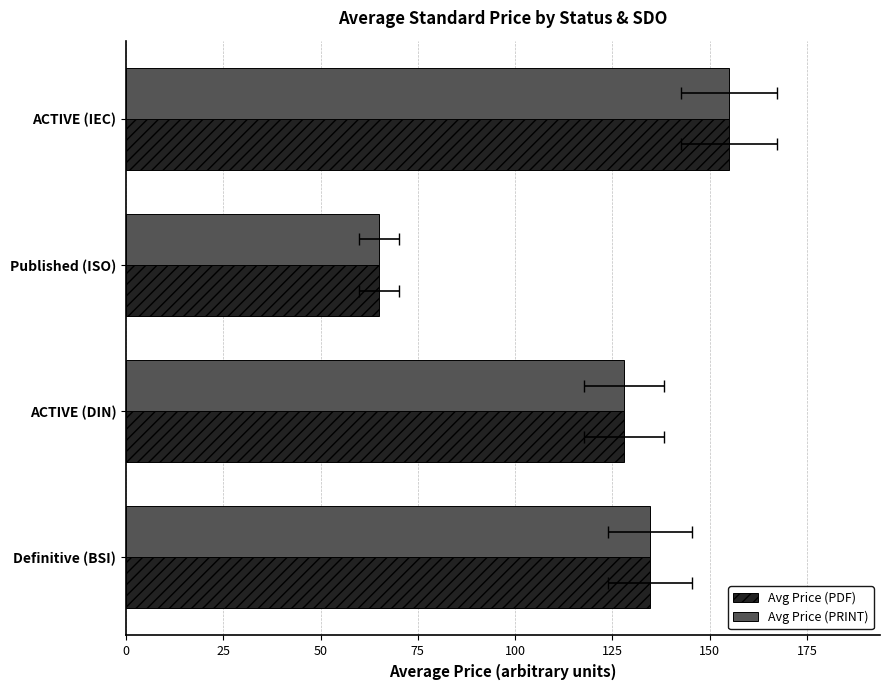

Reading left to right, what are all the values shown in this chart?

Avg Price (PDF): 0=134.7	25=127.9	50=65.0	75=155.0
Avg Price (PRINT): 0=134.7	25=127.9	50=65.0	75=155.0